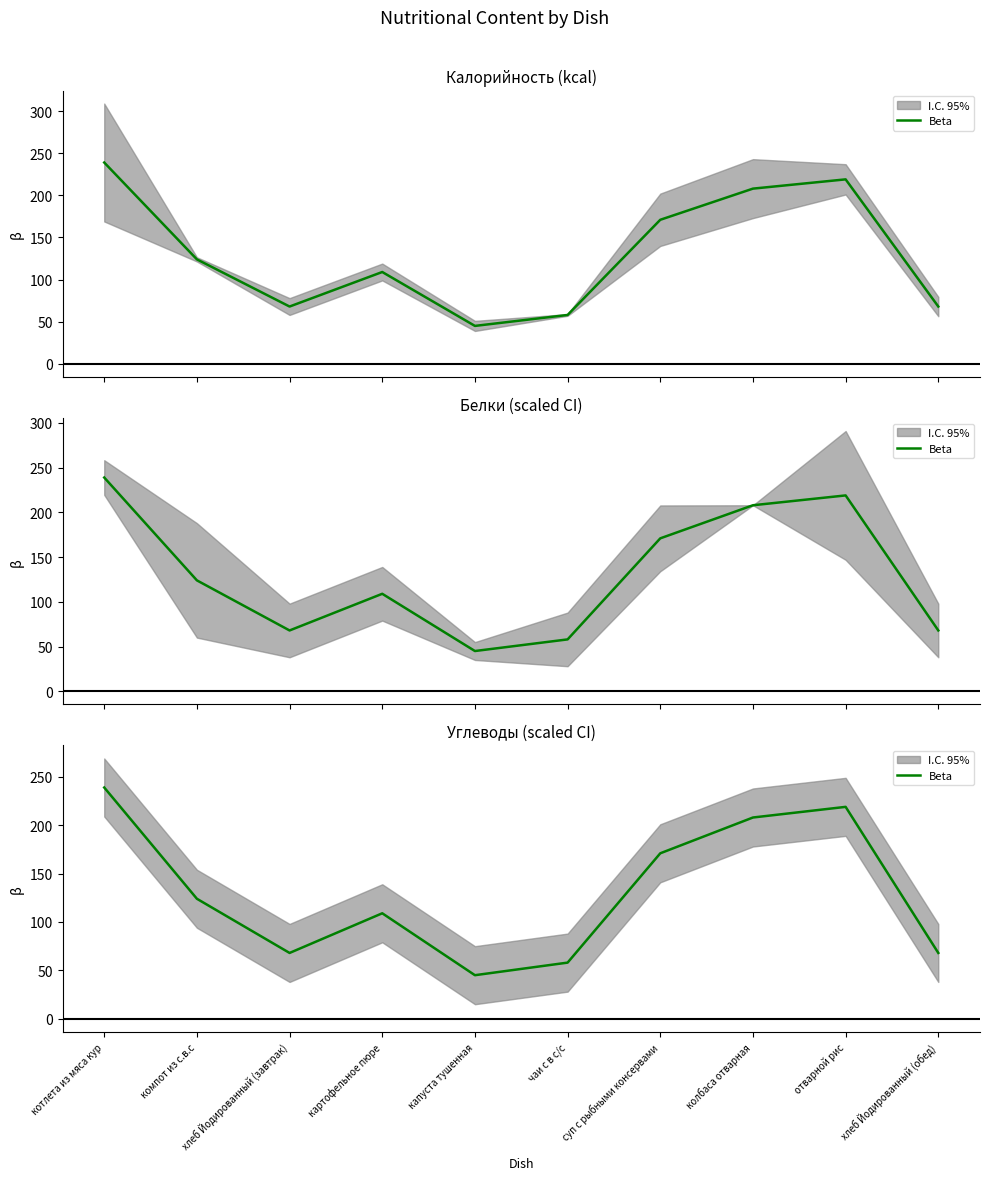

At which label is the value closest to 142?

компот из с.в.с